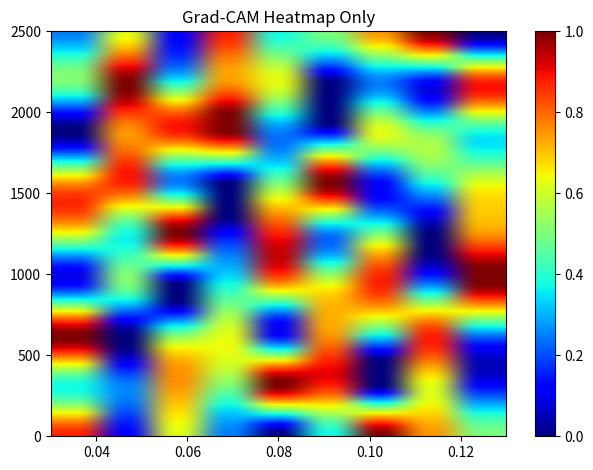

Which category has the highest value across all series?

6